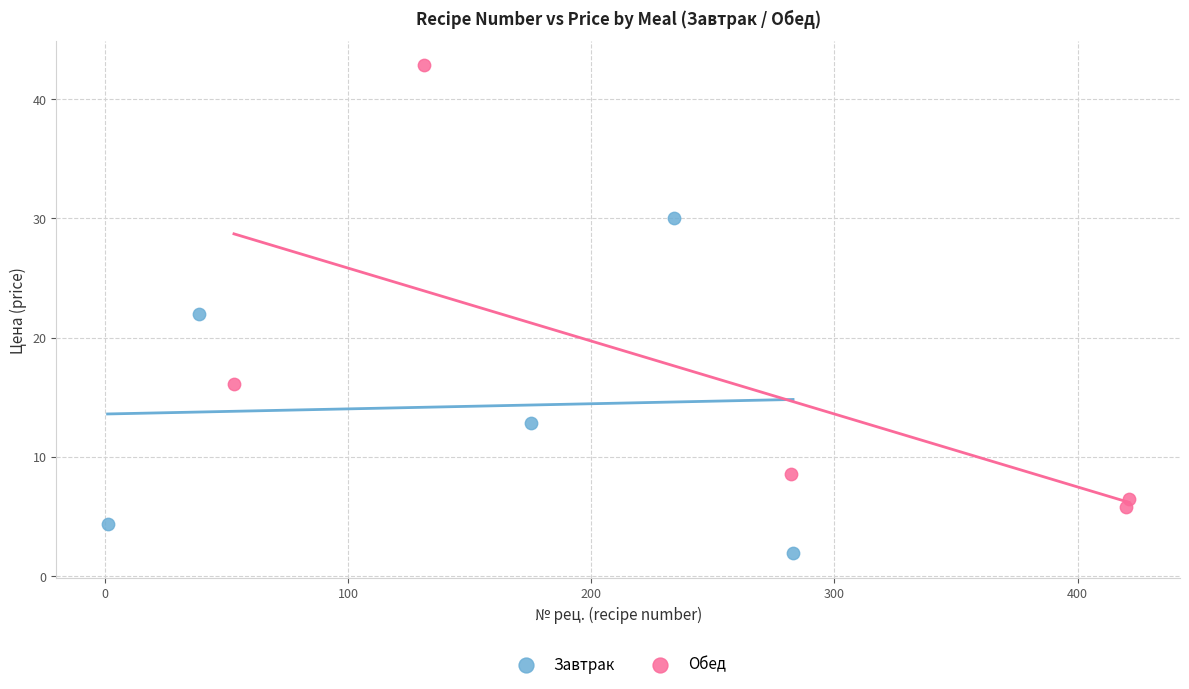

Which series reaches the maximum Y coordinate?

Обед